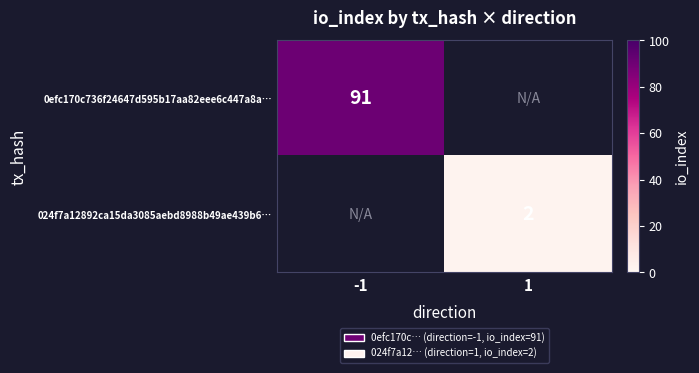

How many series are shown in this chart?

2